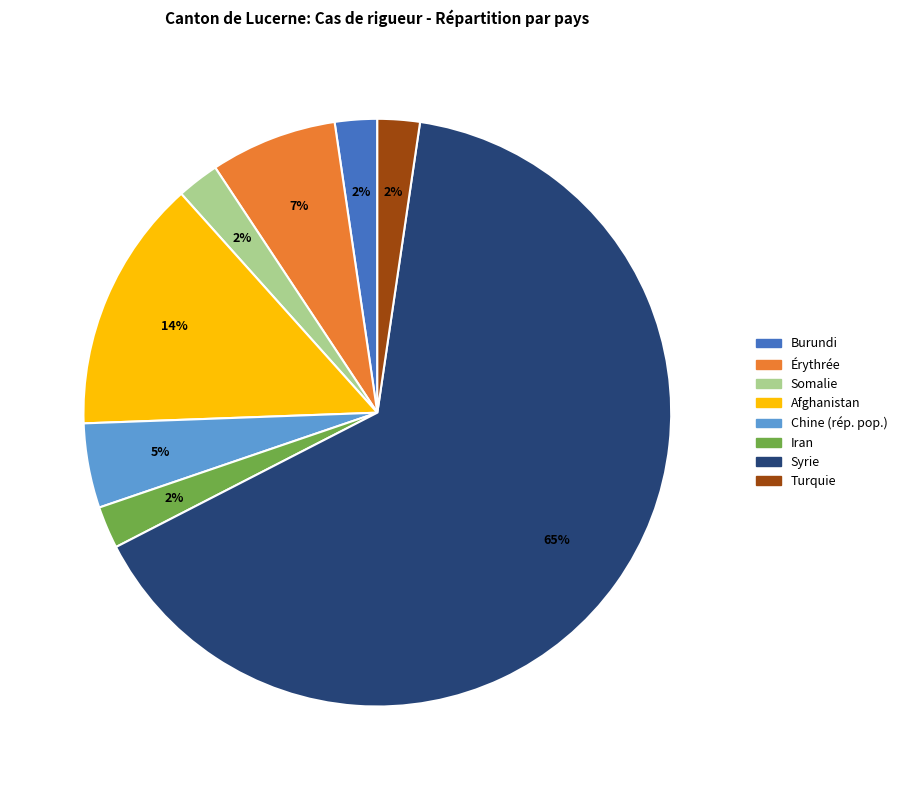

Approximately how many times larger is the value at Turquie compared to Burundi?

1.0